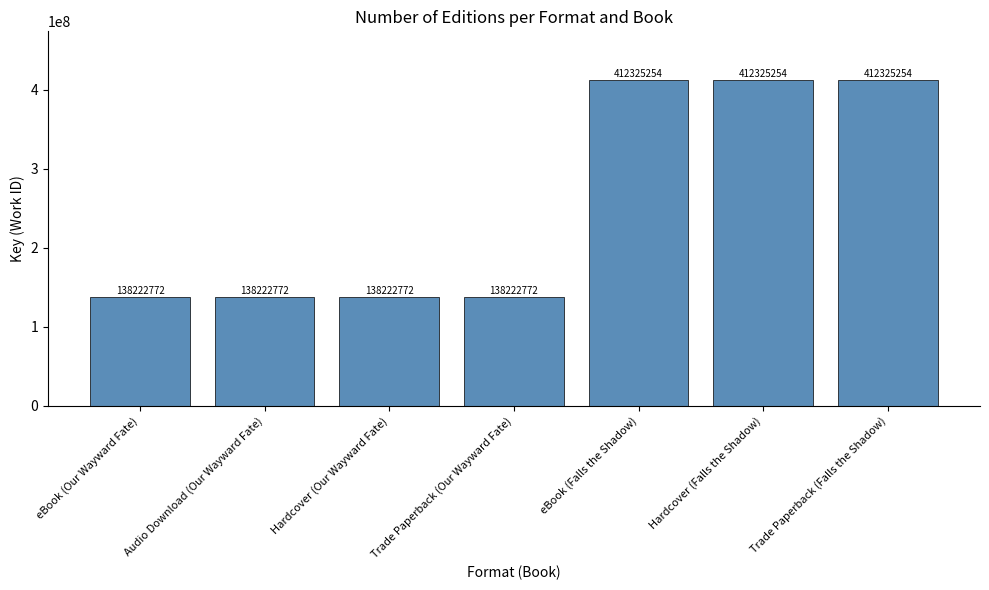

Is it true that the value at Hardcover (Our Wayward Fate) is 138222772?

True